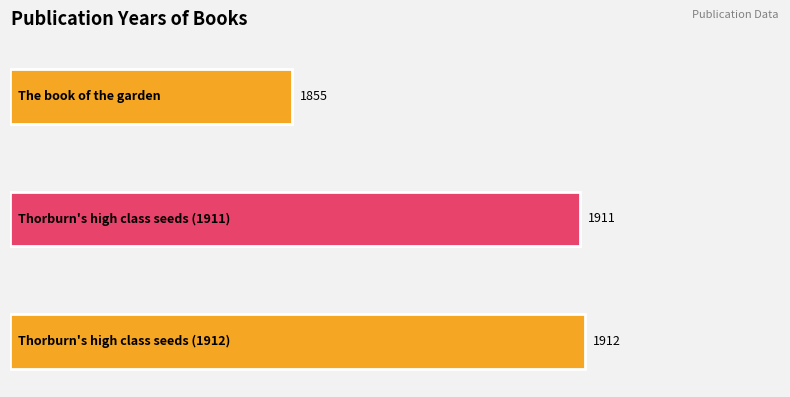

What is the average value?

1893